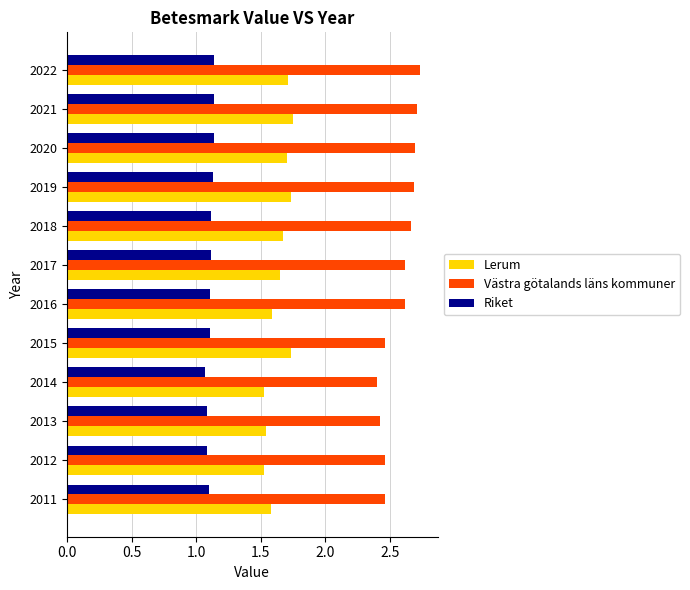

What are all the series names shown in the legend?

Lerum, Västra götalands läns kommuner, Riket